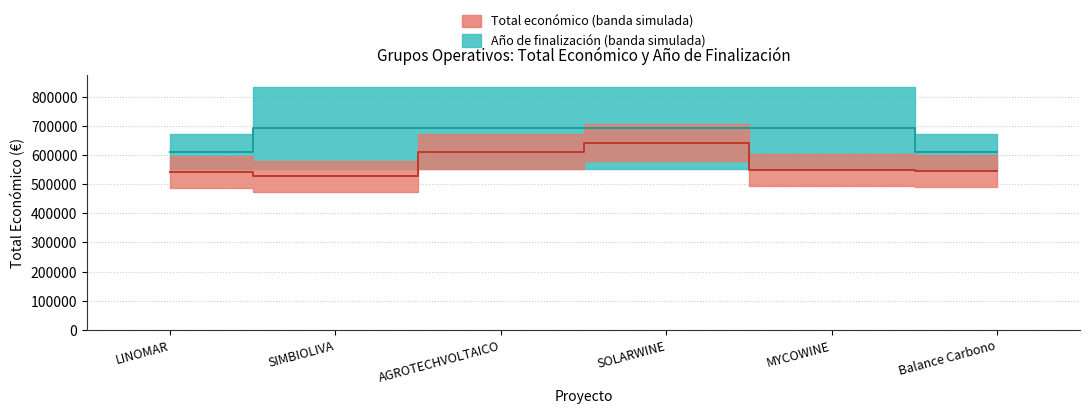

True or false: Año de finalización has more than 0 points higher than both neighbors.

False